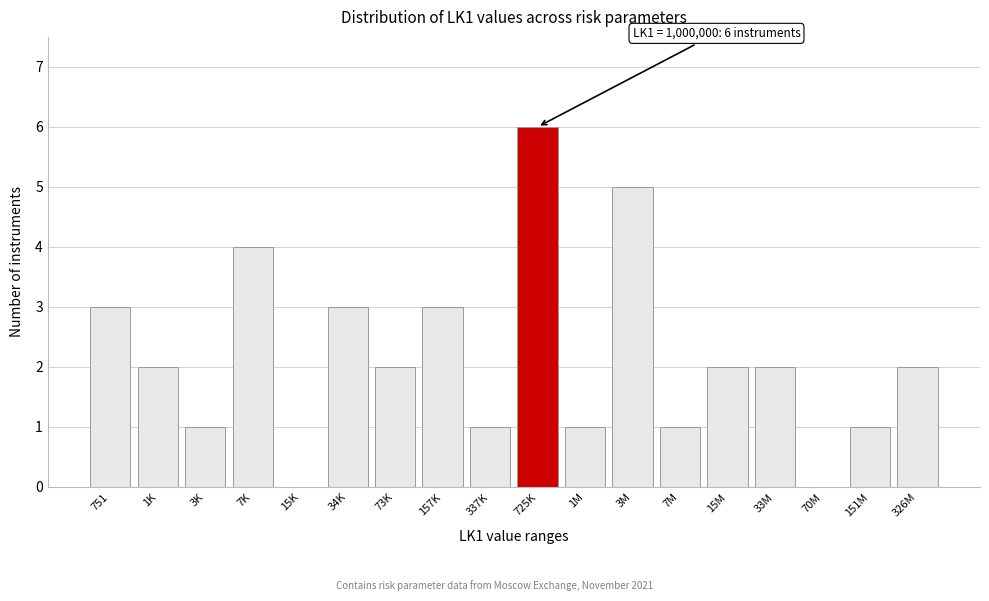

Reading left to right, list all the values displayed in this chart.

751=3	1K=2	3K=1	7K=4	15K=0	34K=3	73K=2	157K=3	337K=1	725K=6	1M=1	3M=5	7M=1	15M=2	33M=2	70M=0	151M=1	326M=2